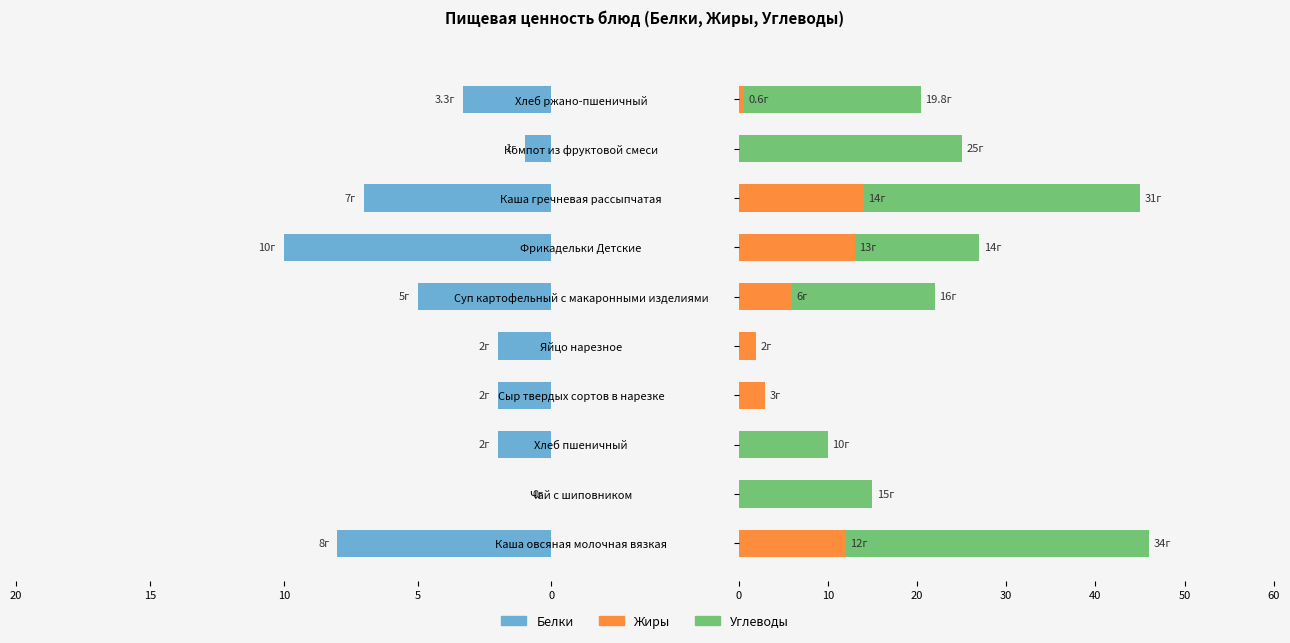

Between Чай с шиповником and Хлеб ржано-пшеничный, which series saw the biggest shift?

Углеводы